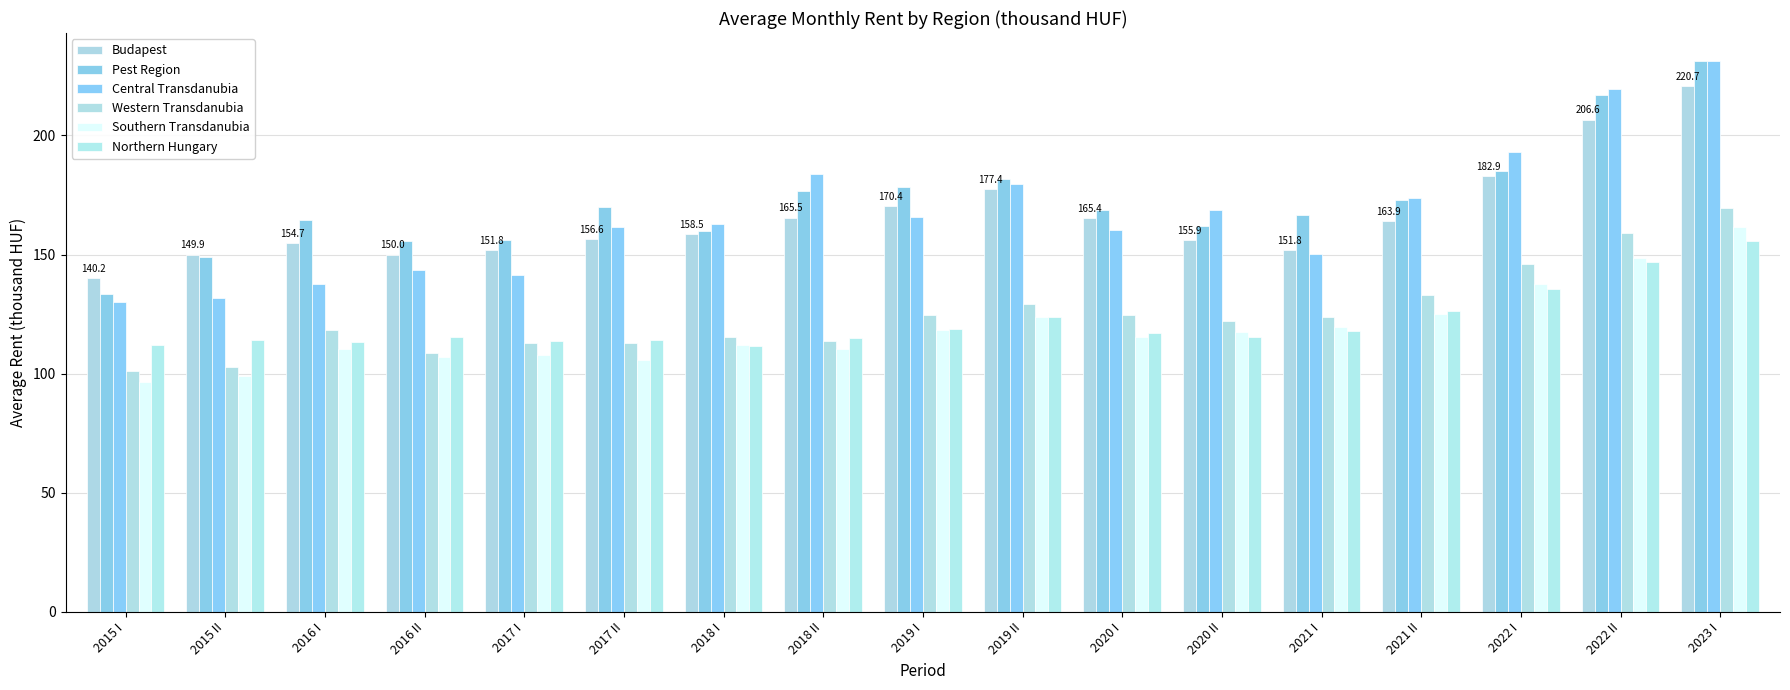

What is the difference between the Budapest values at 2021 I and 2019 II?

25.6